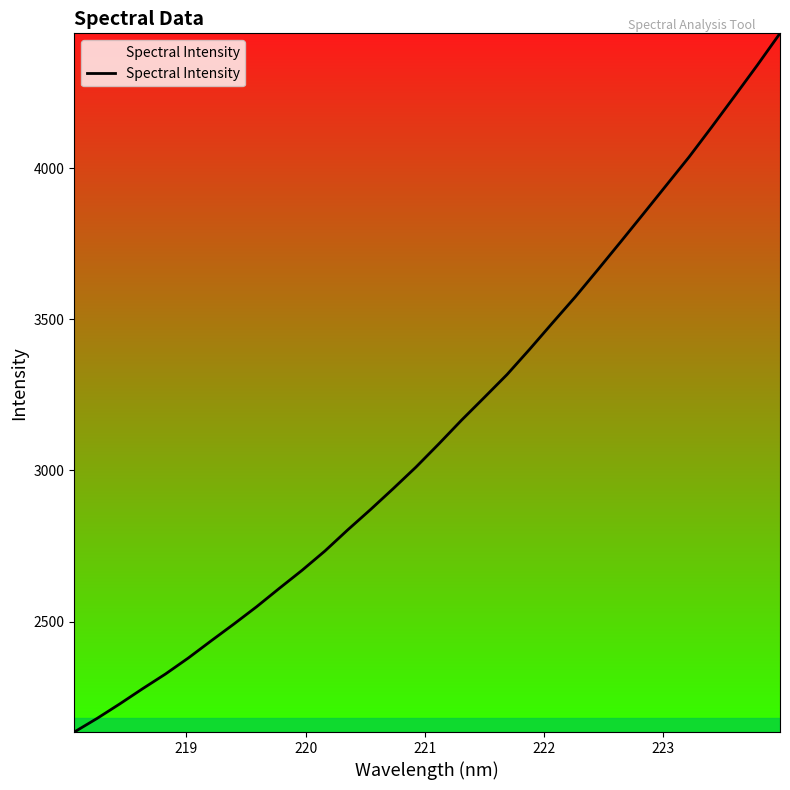

What is the maximum value shown in the chart?

4446.4